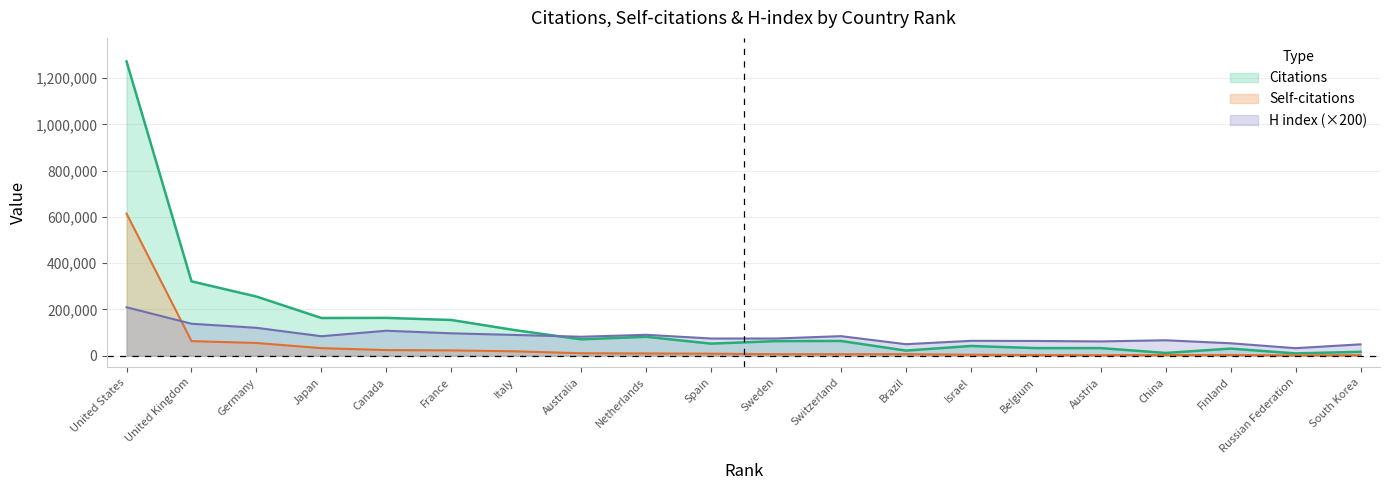

Which series has the largest total across all categories?

Citations